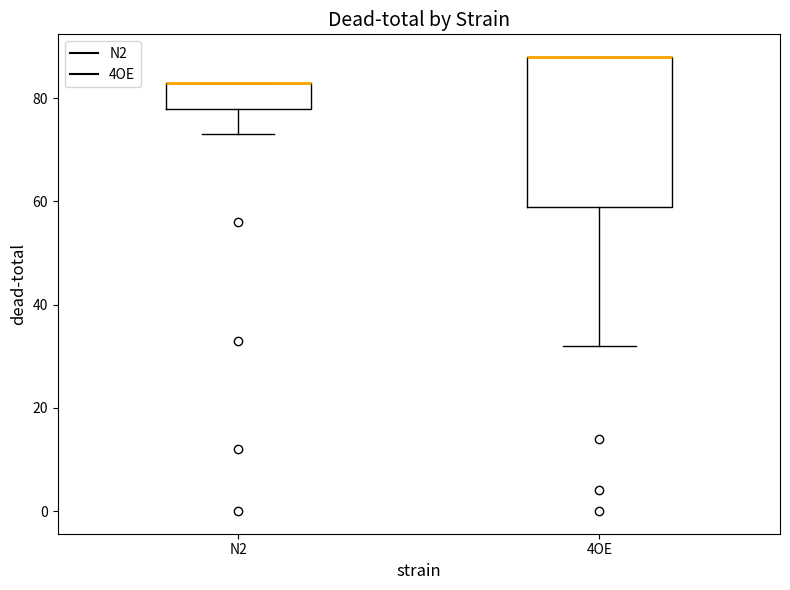

Reading left to right, transcribe this box plot: for each box, give where its median line is, the range the box spans, and where its two whiskers end, as read against the y-axis. The values are not printed on the chart, so give them approximately, as read against the axis.

N2: median 84 (drawn on the box's upper edge), box 78 to 84, whiskers 74 to 84
4OE: median 88 (drawn on the box's upper edge), box 60 to 88, whiskers 32 to 88